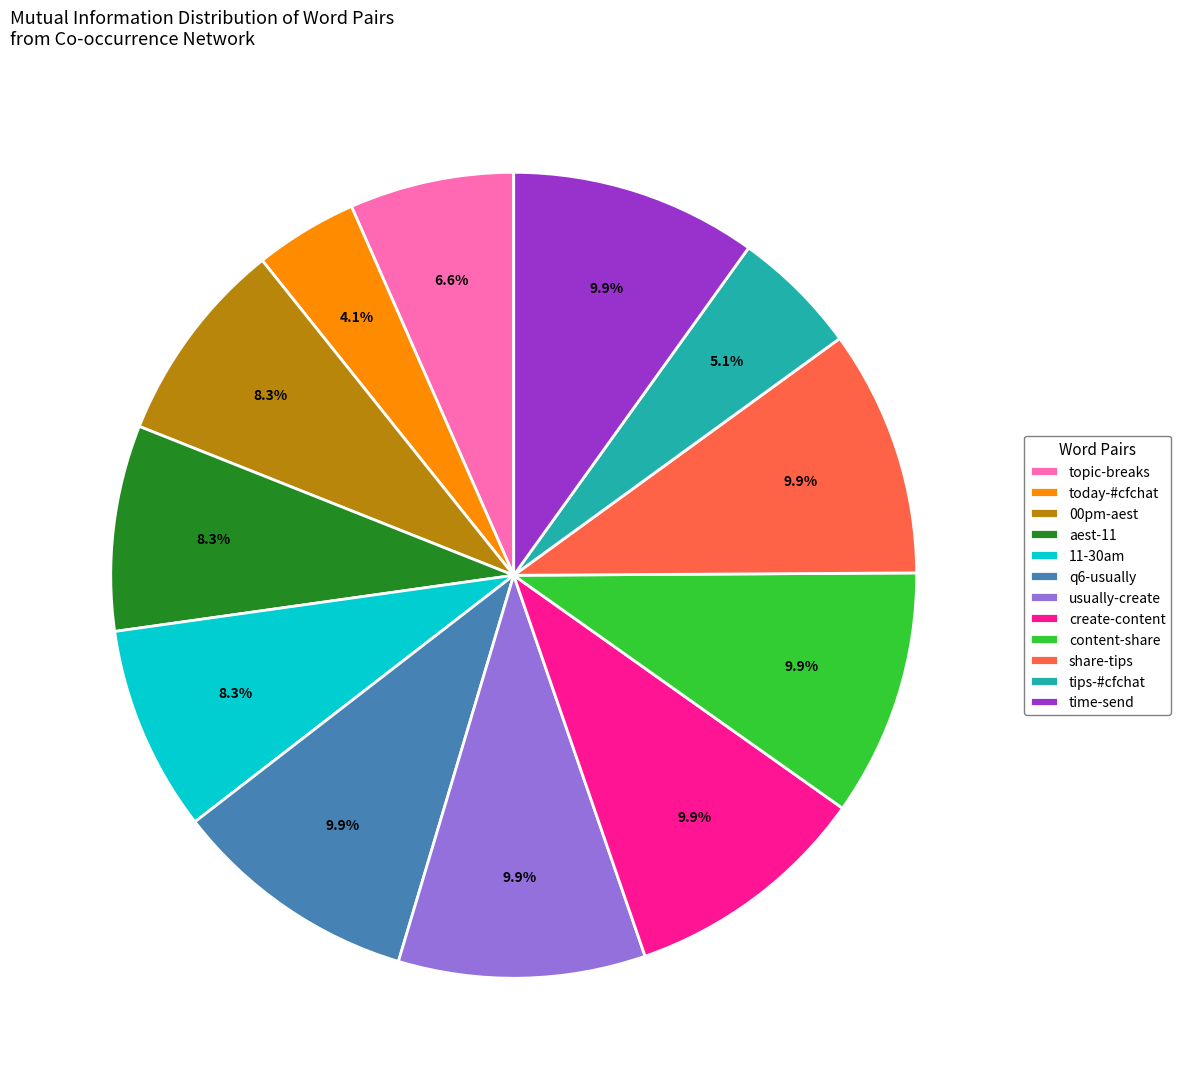

To the nearest percent, what is the difference between the largest and smallest slice percentages?

6%